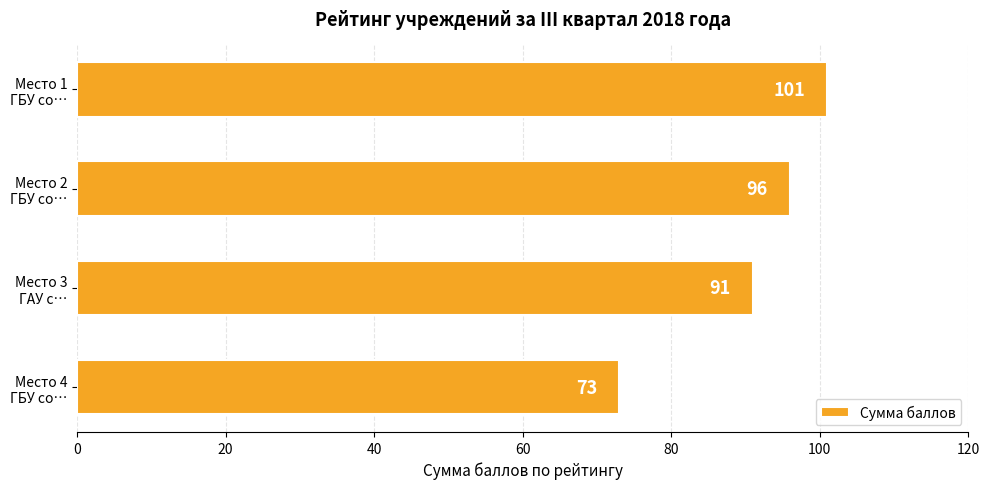

How many values are between 91 and 101?

3